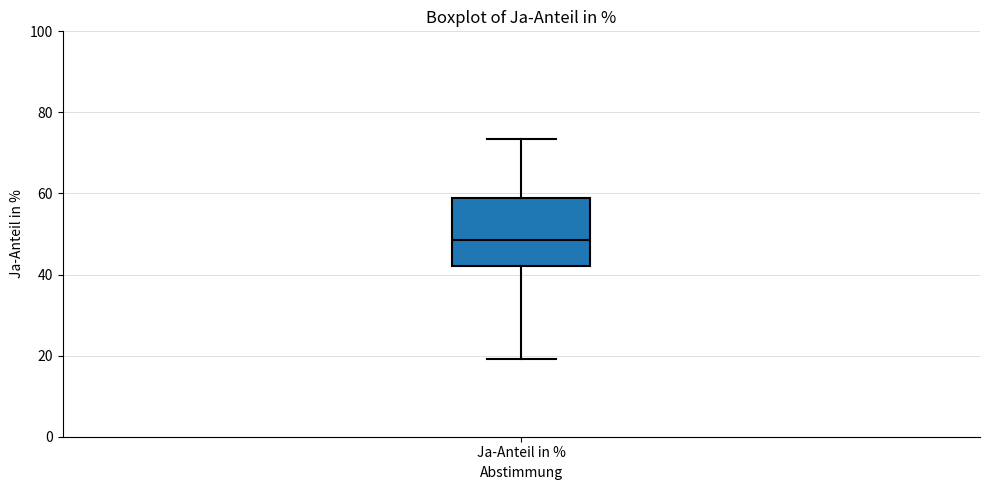

Where does the median line of the box for Ja-Anteil in % sit on the y-axis? The values are not printed on the chart, so give them approximately, as read against the axis.

48